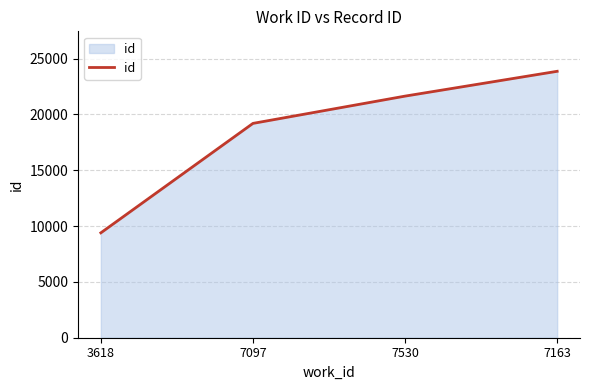

List the labels in order of value, largest first.

7163, 7530, 7097, 3618